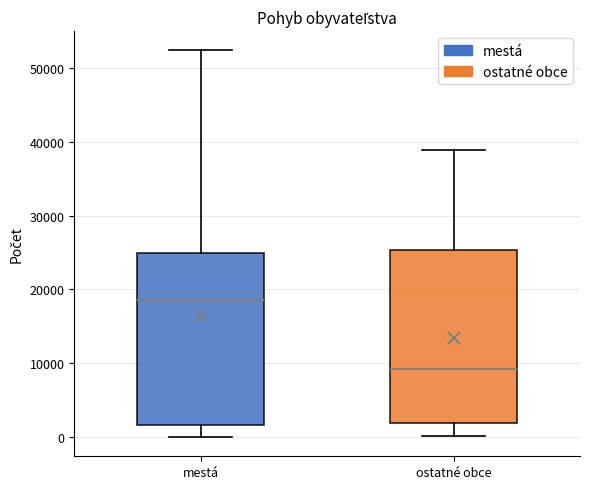

Which box's median line is the highest?

mestá